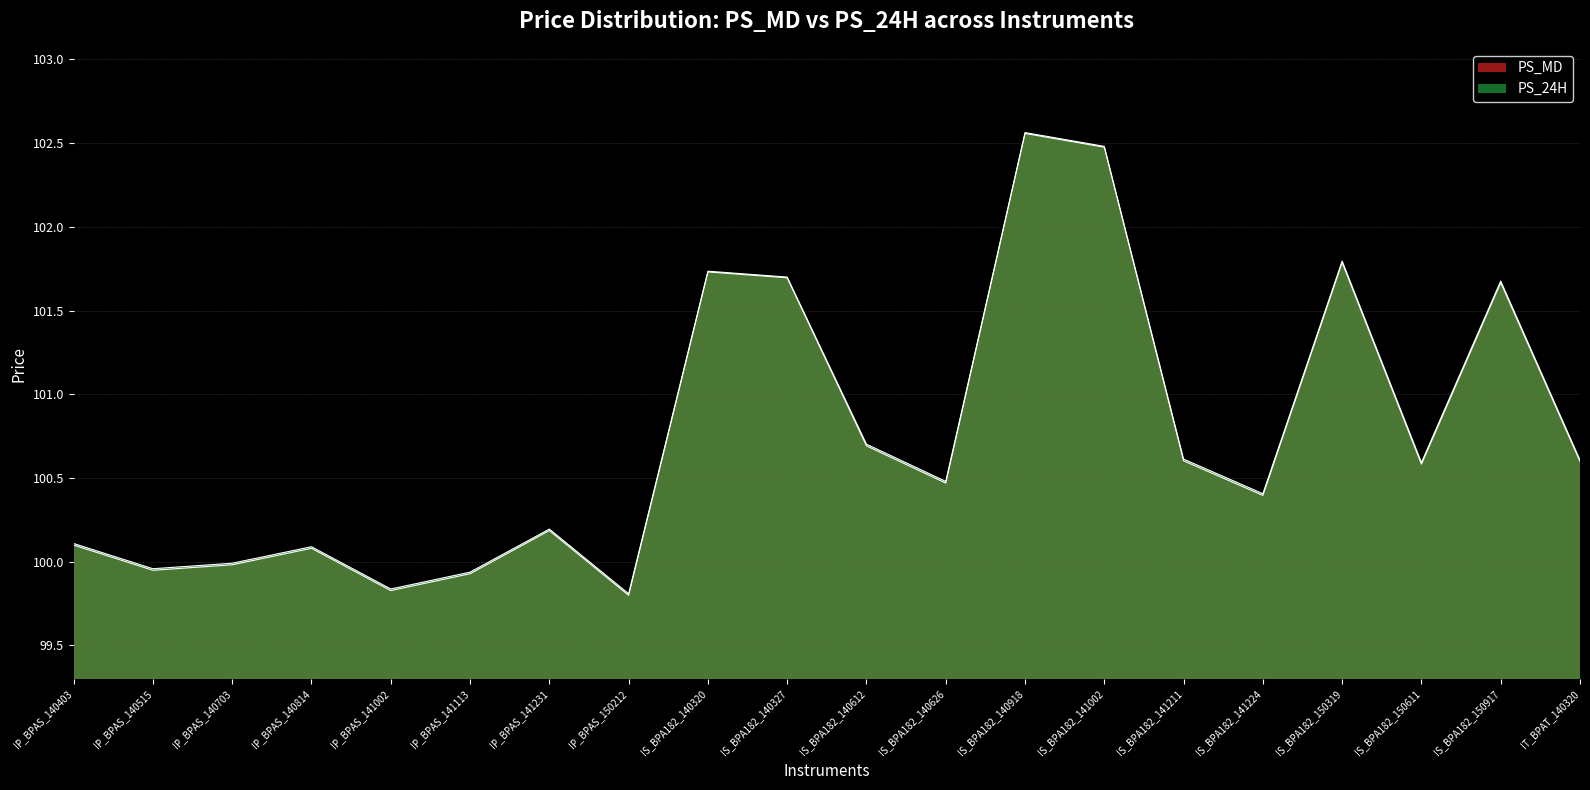

True or false: PS_24H and PS_MD intersect in this chart.

False